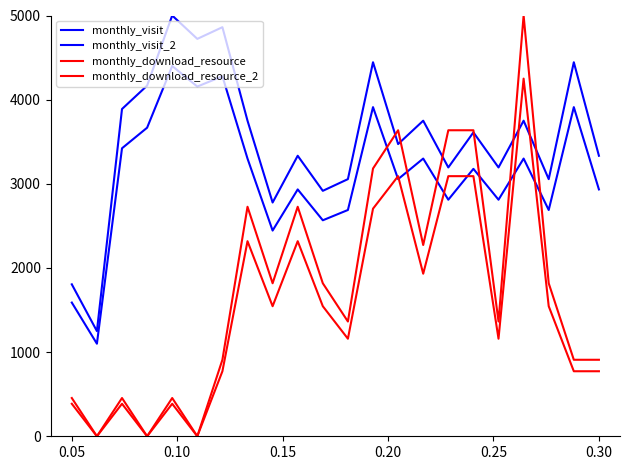

What is the sum of all monthly_visit_2 values?

68444.4